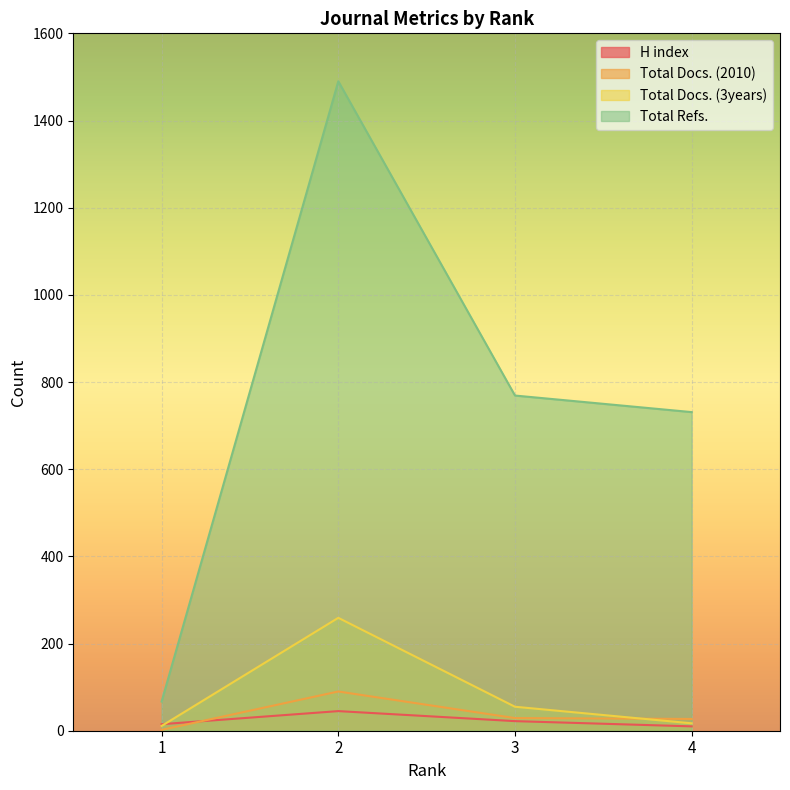

At 2, list the series in order from smallest to largest.

H index, Total Docs. (2010), Total Docs. (3years), Total Refs.